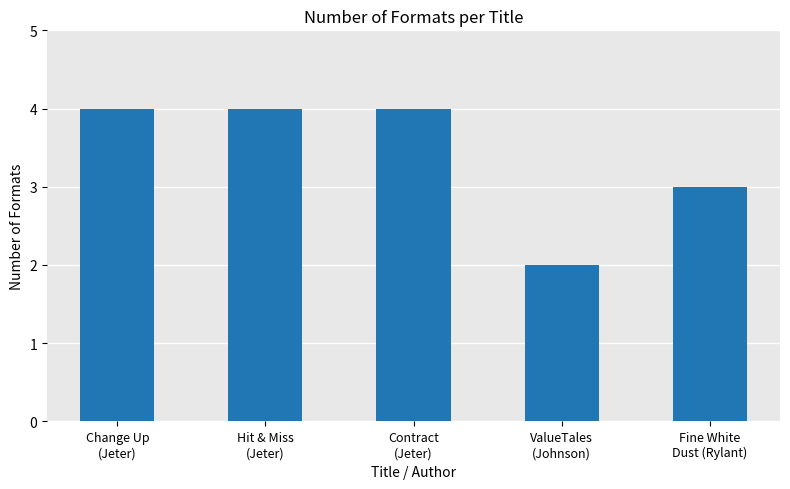

What is the difference between the second highest and minimum values?

2